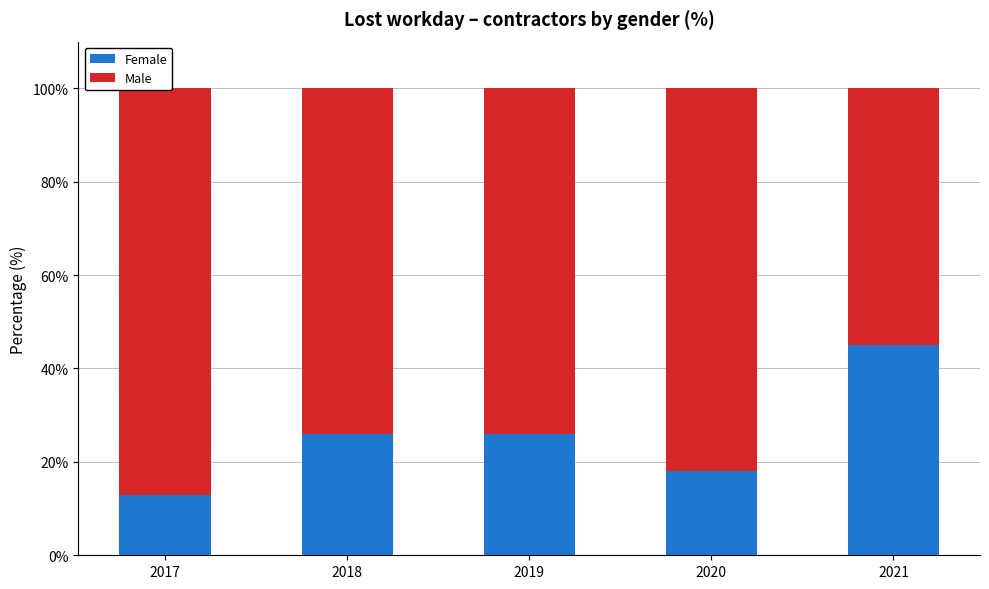

Which series has the largest total across all categories?

Male